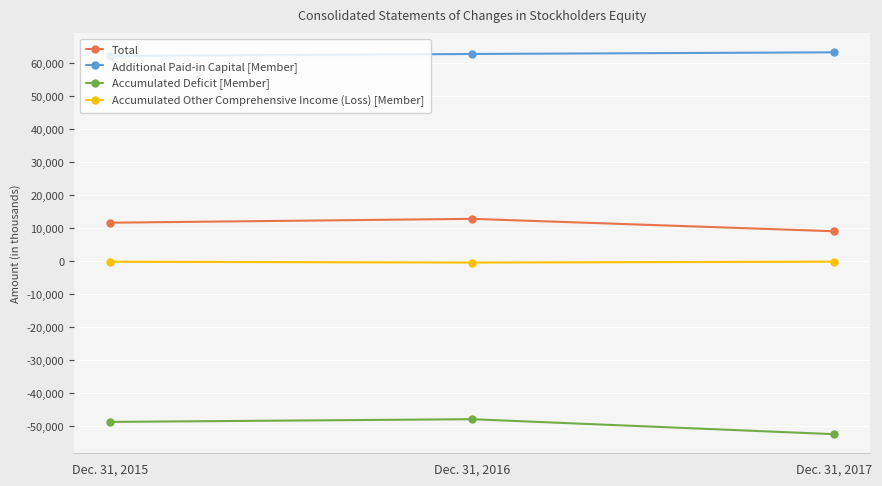

The Additional Paid-in Capital [Member] series shows 62856 at Dec. 31, 2016. True or false?

True